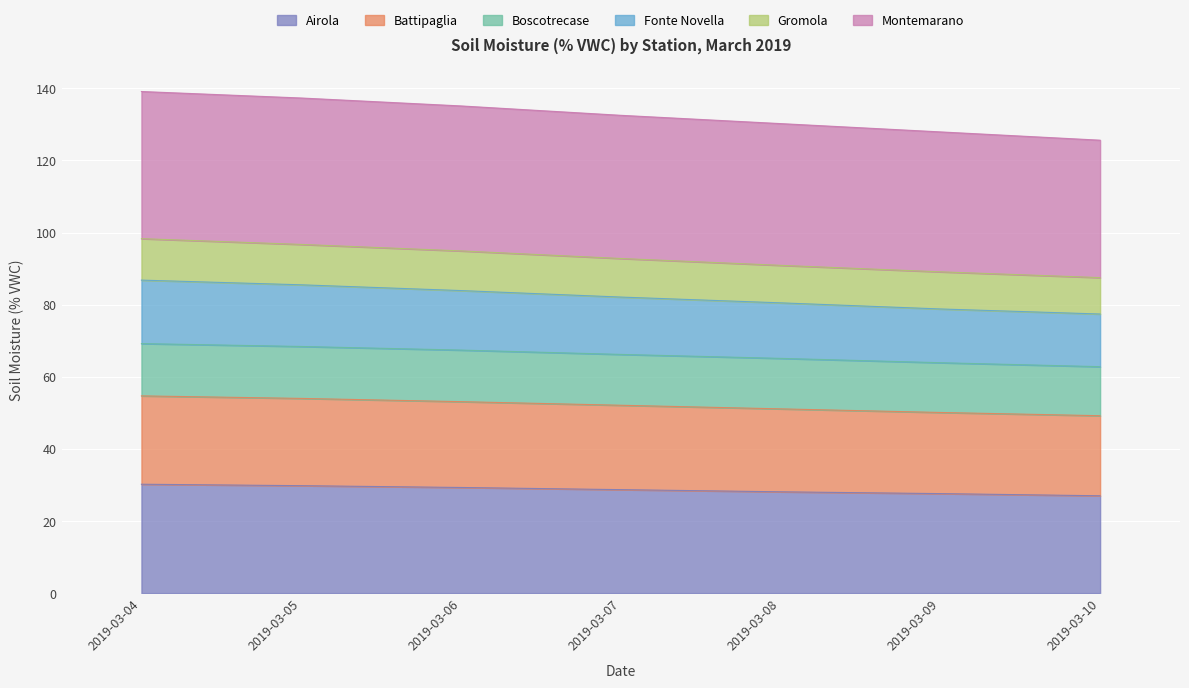

The value of Fonte Novella at 2019-03-07 is 27.5. True or false?

False